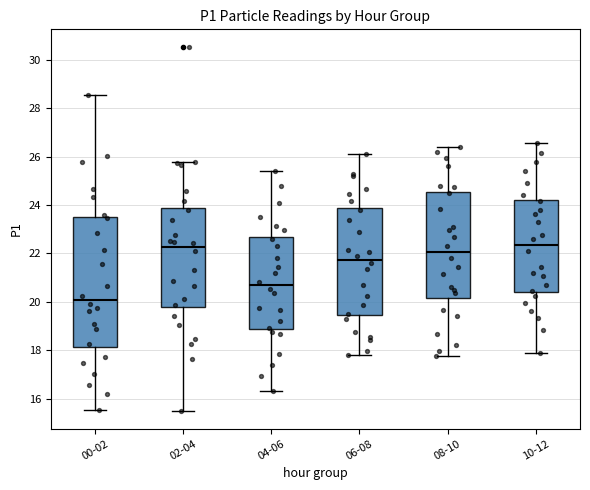

Which box is the tallest, from its lower edge to its upper edge?

00-02